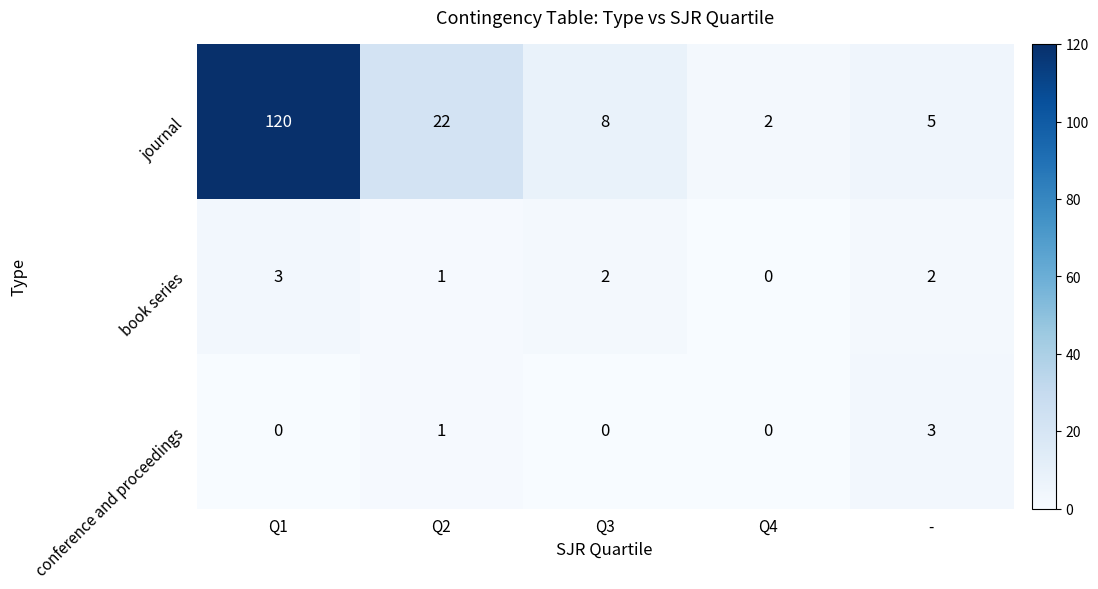

At which label is book series closest to 1?

Q2